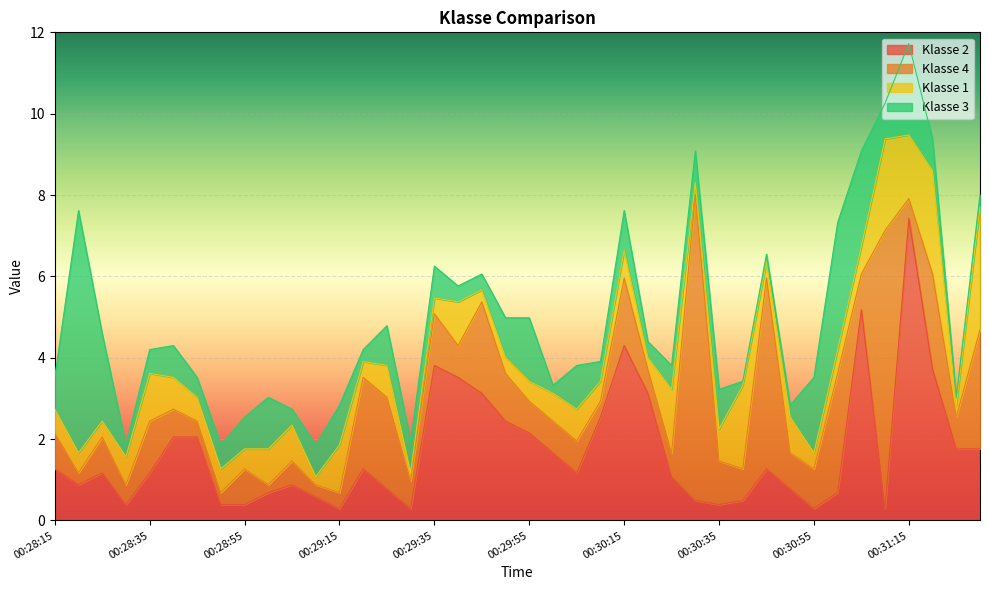

Which has a higher value, 00:30:15 or 00:30:25?

00:30:15